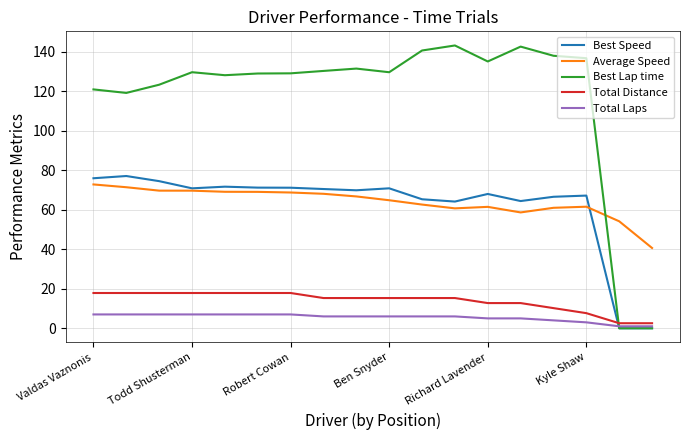

Which series has the largest total across all categories?

Best Lap time